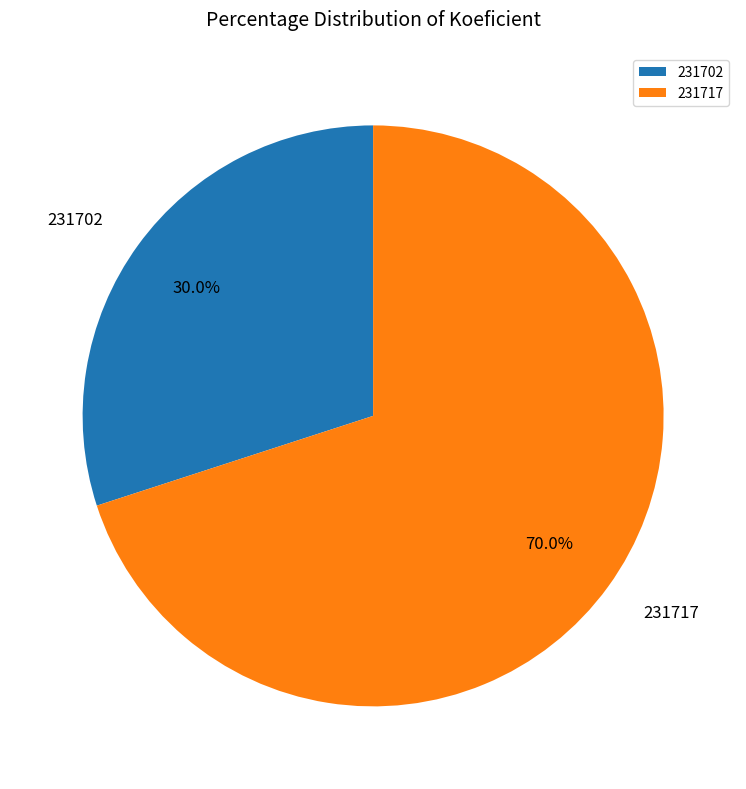

Between 231702 and 231717, which is larger?

231717